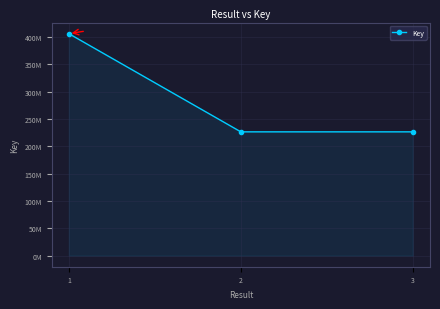

Is this an area chart (filled region under the line)?

Yes